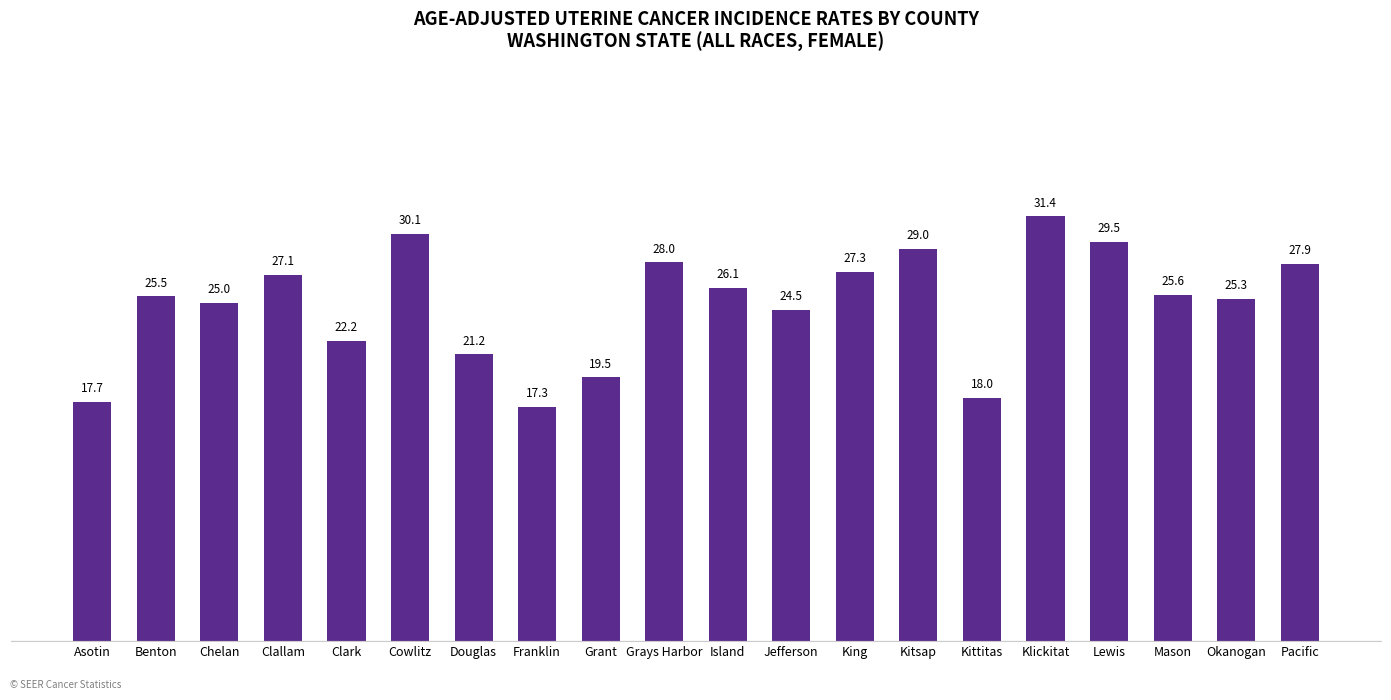

What is the difference between the second highest and minimum values?

12.8